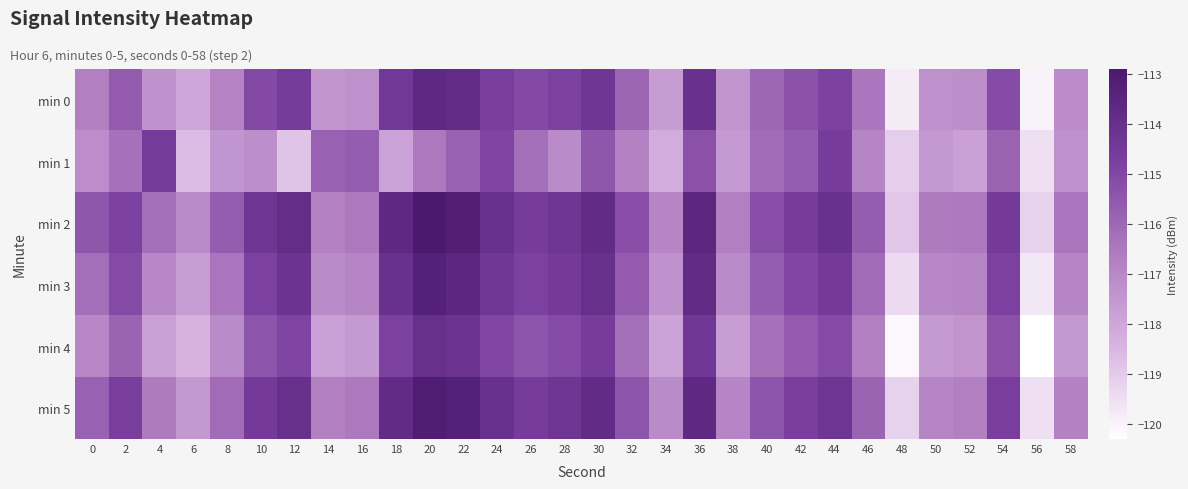

Between 4 and 48, which is larger?

4